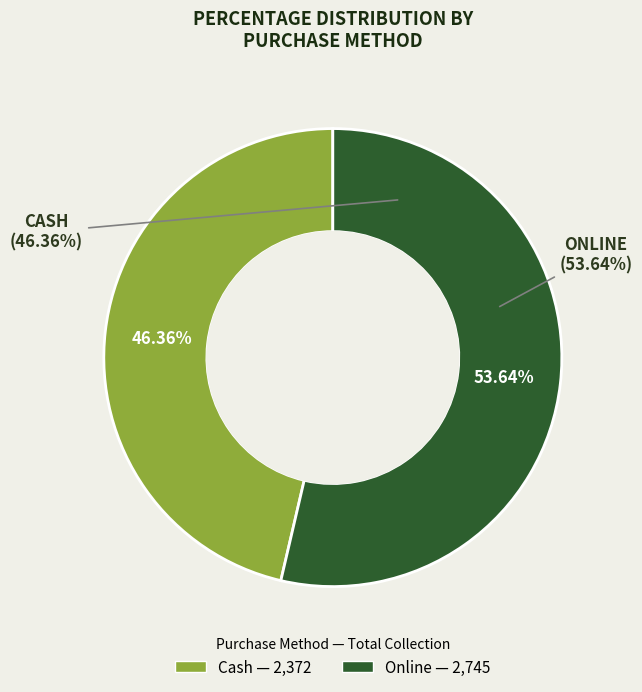

Does any single category account for the majority?

Yes